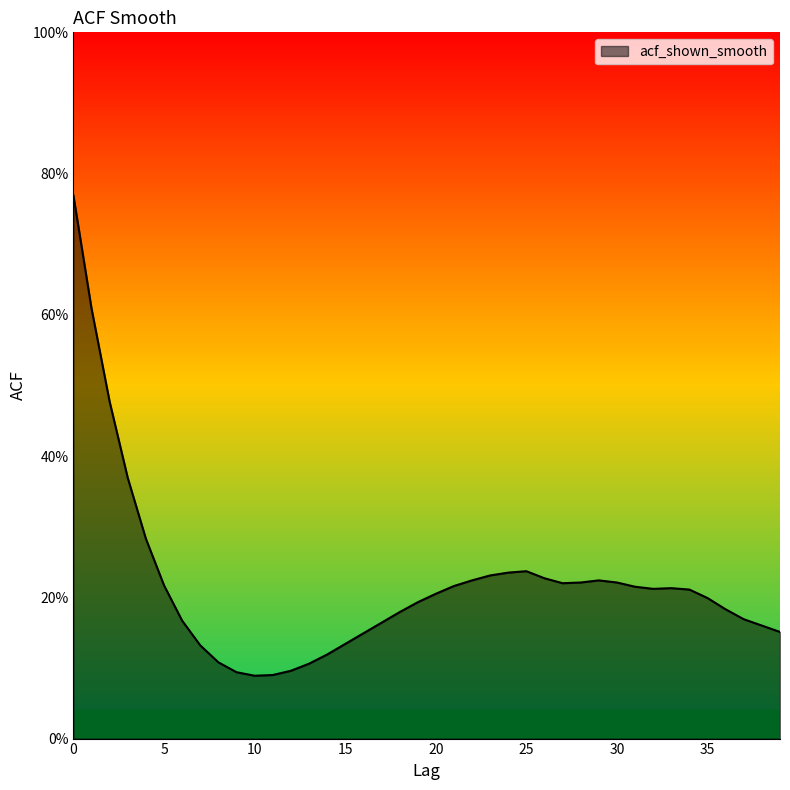

Does the chart have visible grid lines?

No